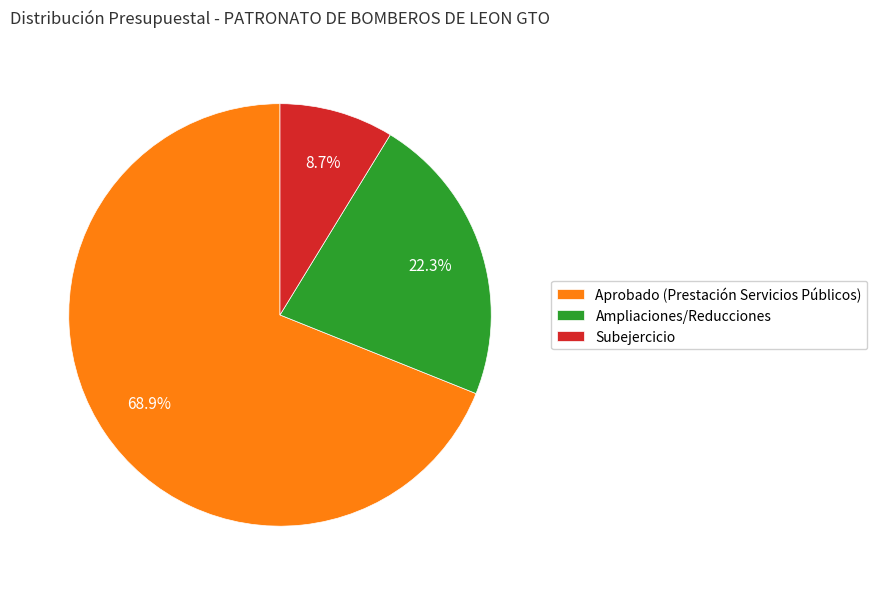

Which category has the smallest portion of the pie?

Subejercicio